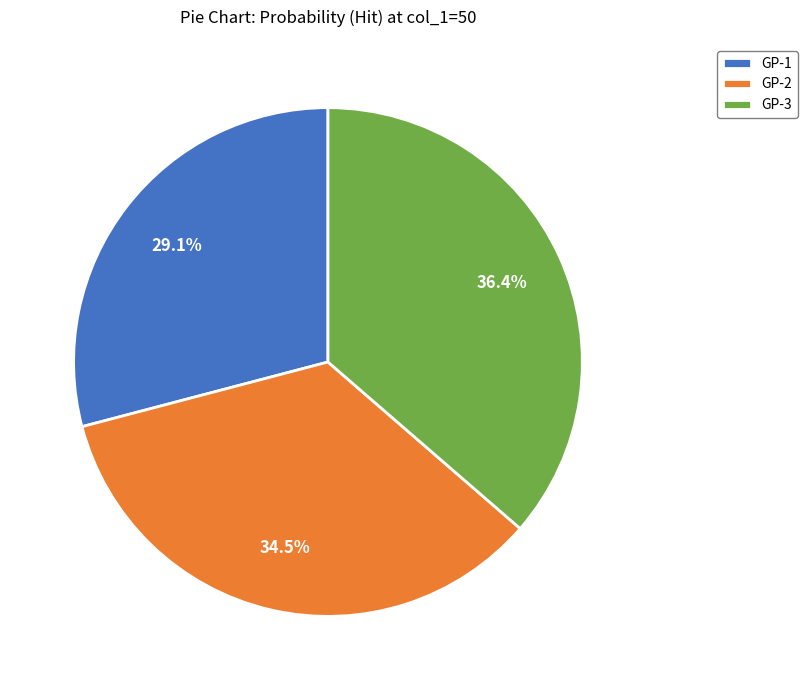

Does GP-3 account for over 50% of the chart?

No